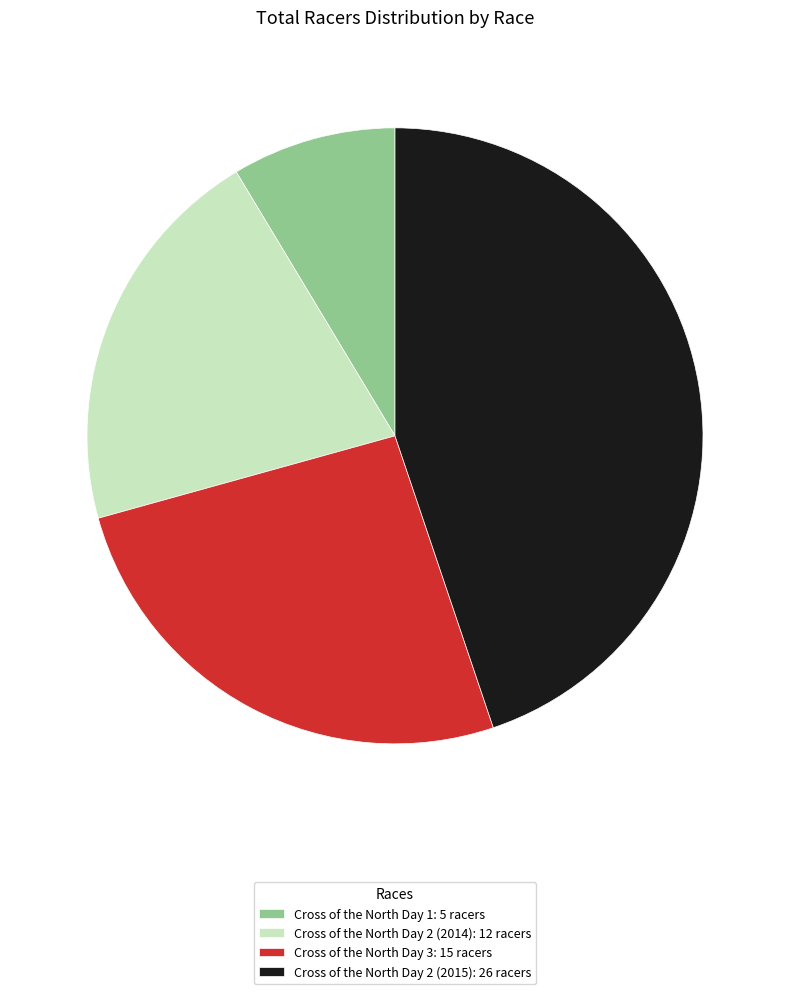

Which category has the smallest portion of the pie?

Cross of the North Day 1